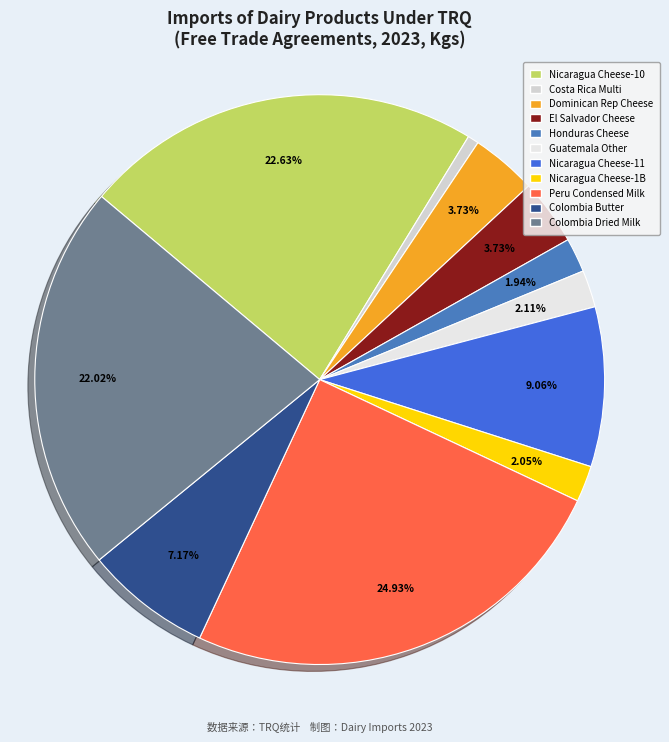

Count the number of slices in the pie.

11